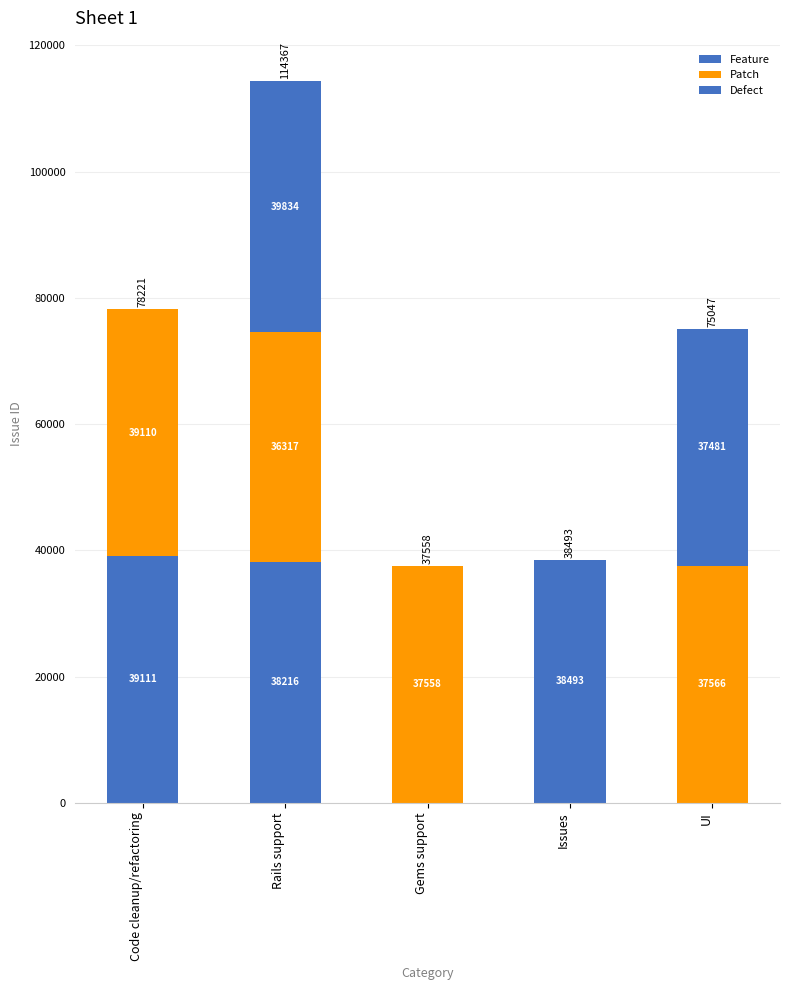

At which category is the sum across all series the highest?

Rails support